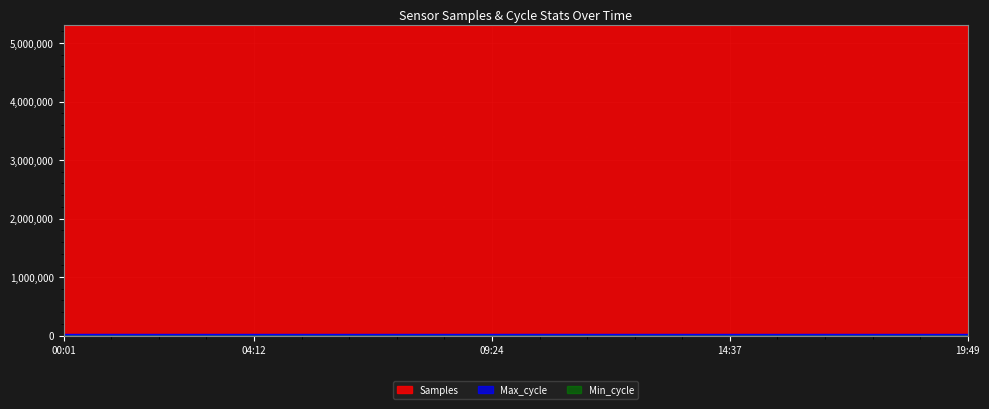

Where does the Samples series first go above 5303592?

00:01